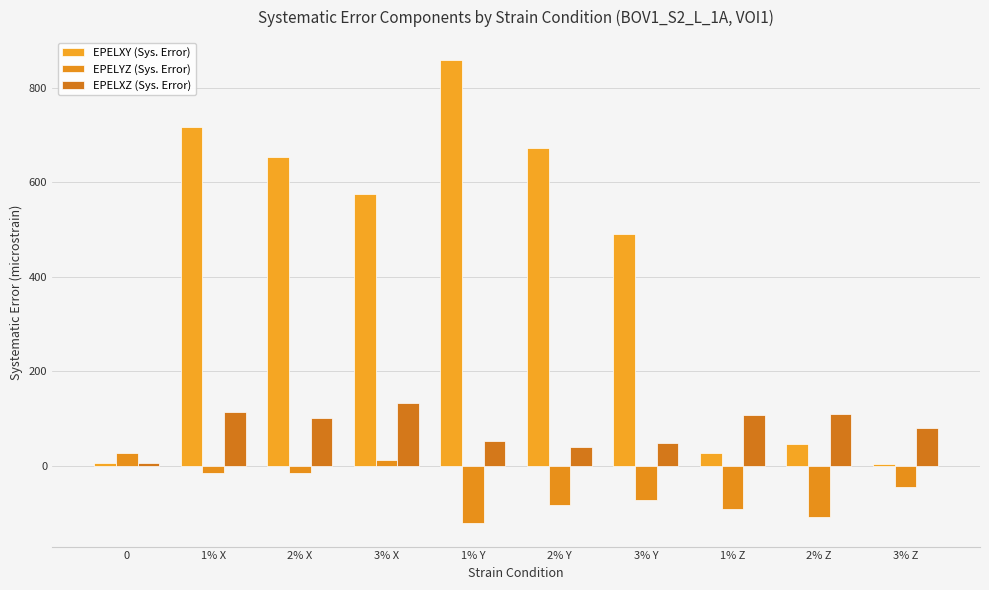

Reading left to right, what are all the values shown in this chart?

EPELXY (Sys. Error): 0=5.7	1% X=717.3	2% X=653.8	3% X=574.7	1% Y=858.1	2% Y=673.3	3% Y=491.0	1% Z=26.8	2% Z=45.8	3% Z=4.7
EPELYZ (Sys. Error): 0=27.4	1% X=-14.9	2% X=-14.7	3% X=12.4	1% Y=-121.3	2% Y=-83.3	3% Y=-70.7	1% Z=-89.8	2% Z=-107.5	3% Z=-43.6
EPELXZ (Sys. Error): 0=5.6	1% X=113.8	2% X=101.1	3% X=132.3	1% Y=52.5	2% Y=41.3	3% Y=49.7	1% Z=108.5	2% Z=110.7	3% Z=80.6